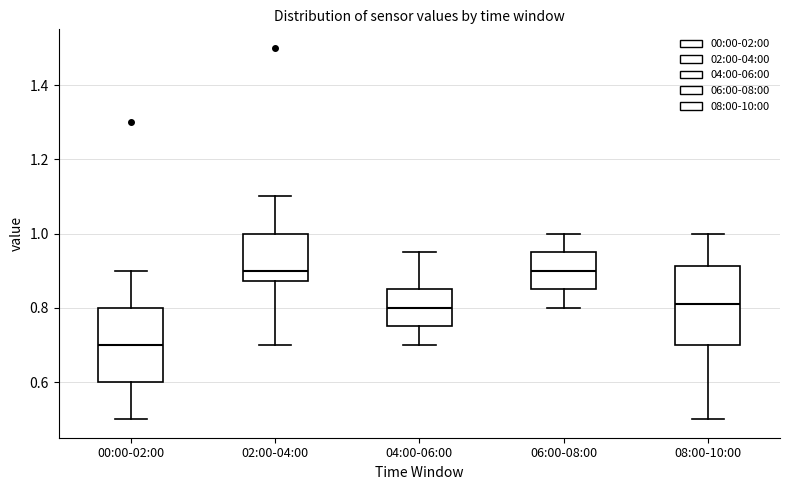

Where does the upper whisker of the box for 02:00-04:00 end on the y-axis? The values are not printed on the chart, so give them approximately, as read against the axis.

1.10